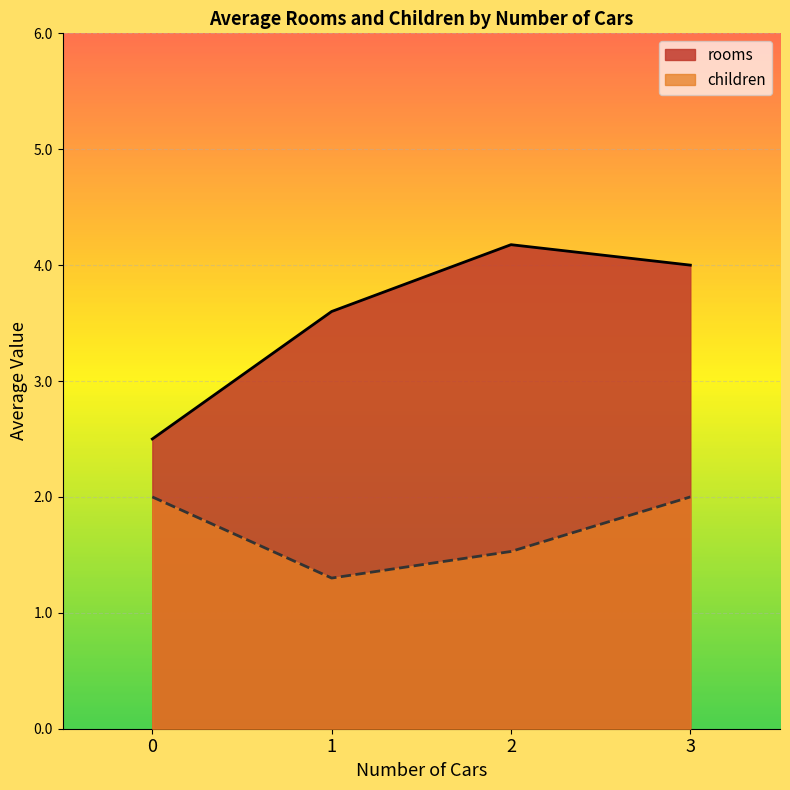

Which series has the largest total across all categories?

rooms